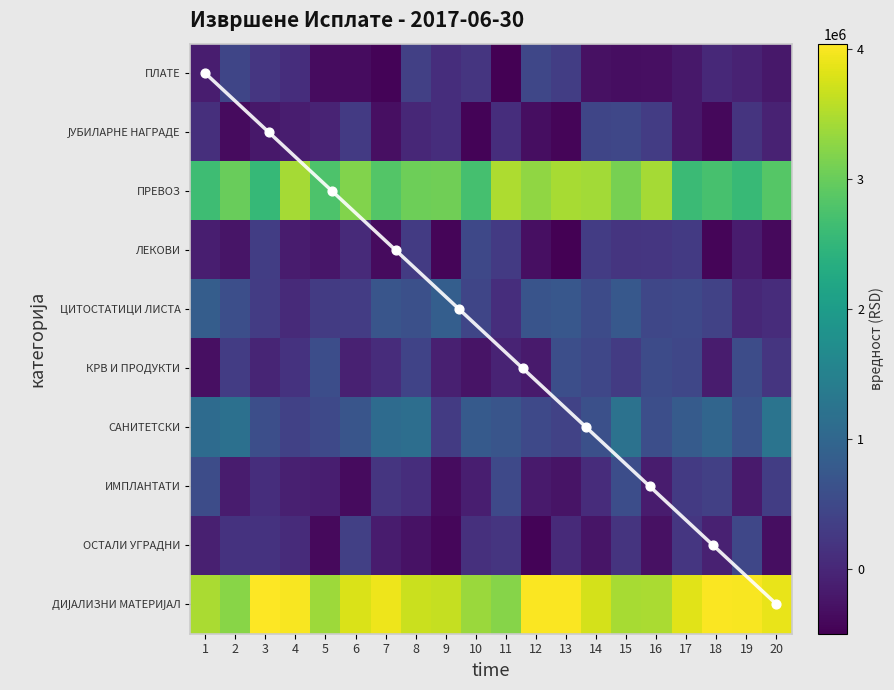

The value of КРВ И ПРОДУКТИ ОД КРВИ at 0 is 72640.6. True or false?

False